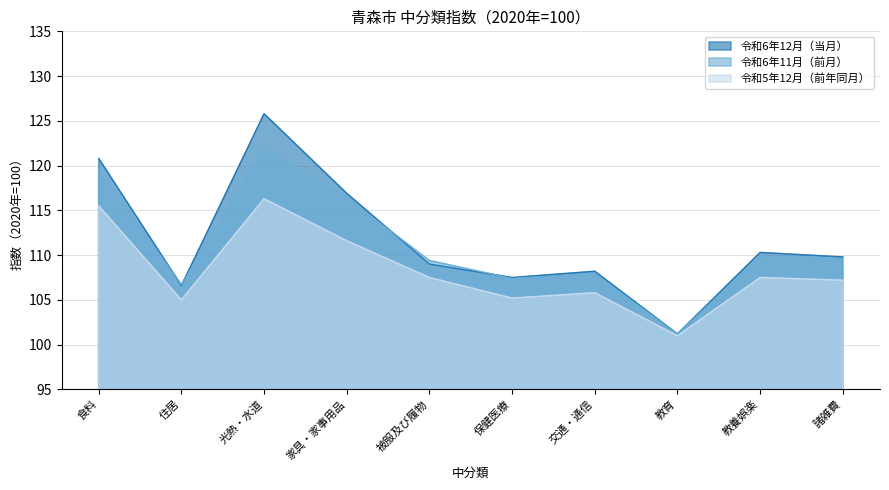

Which series ends up on top after the final intersection of 令和6年11月（前月） and 令和6年12月（当月）?

令和6年12月（当月）